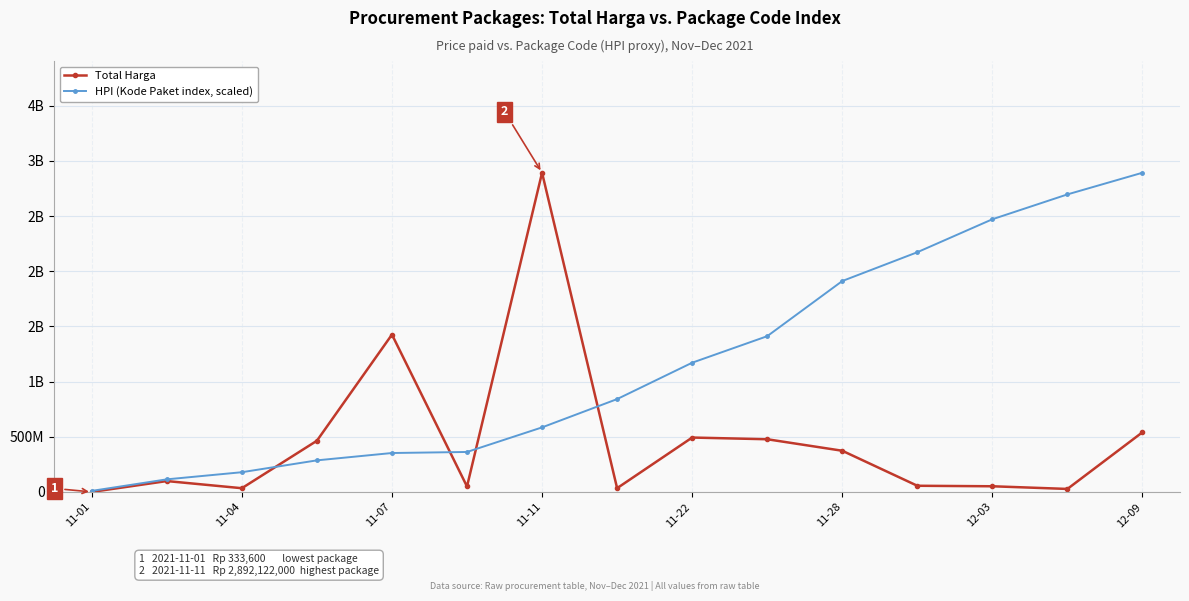

Is this an area chart (filled region under the line)?

No